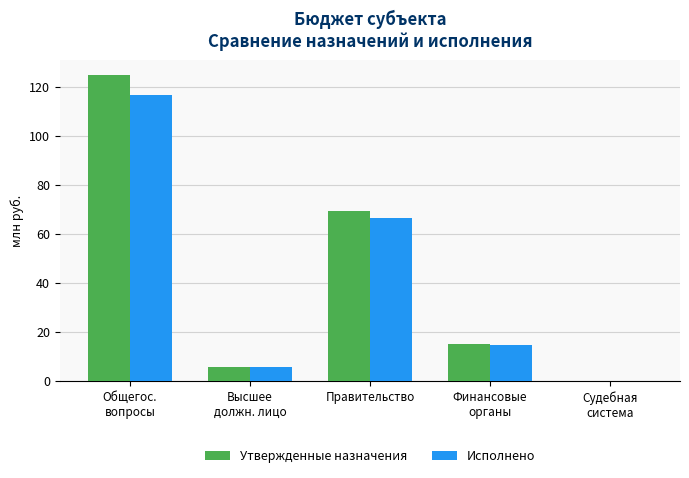

What is the total value across all series at Правительство?

136.0